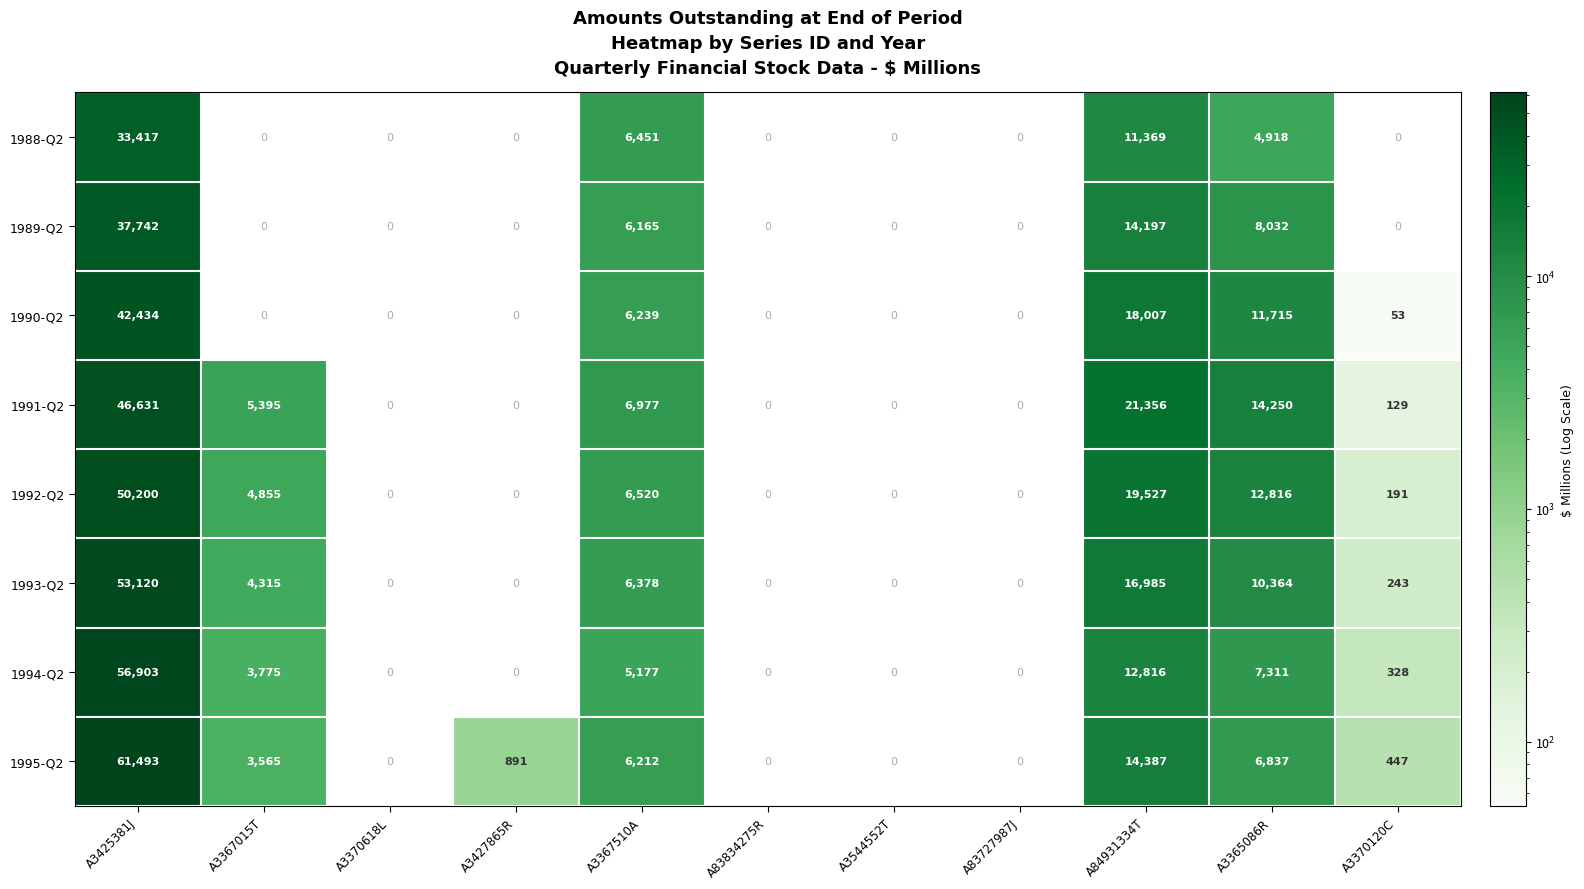

The 1993-Q2 series shows 6809 at A3365086R. True or false?

False